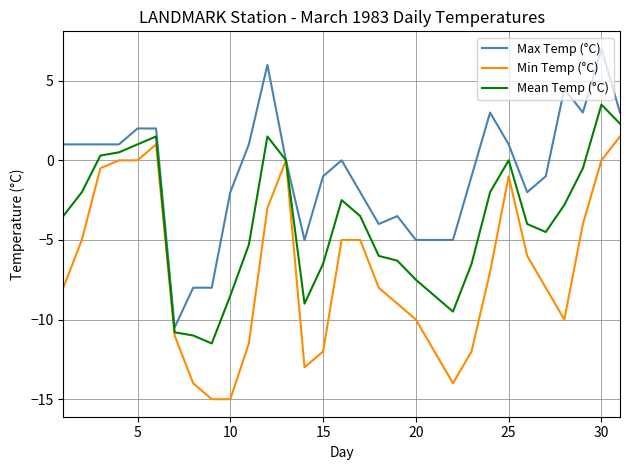

Does the chart have visible grid lines?

Yes